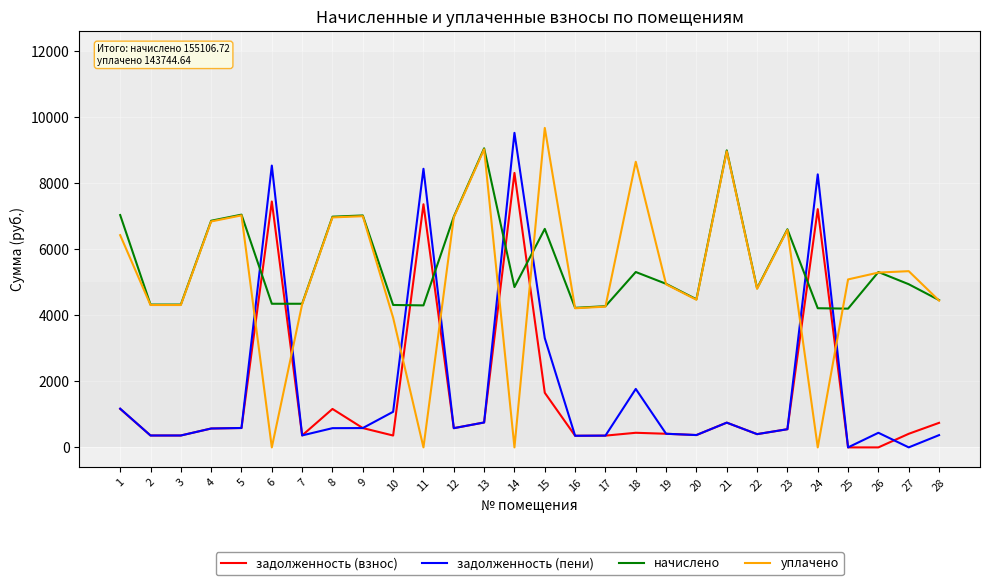

At which category does начислено reach its first local peak?

5